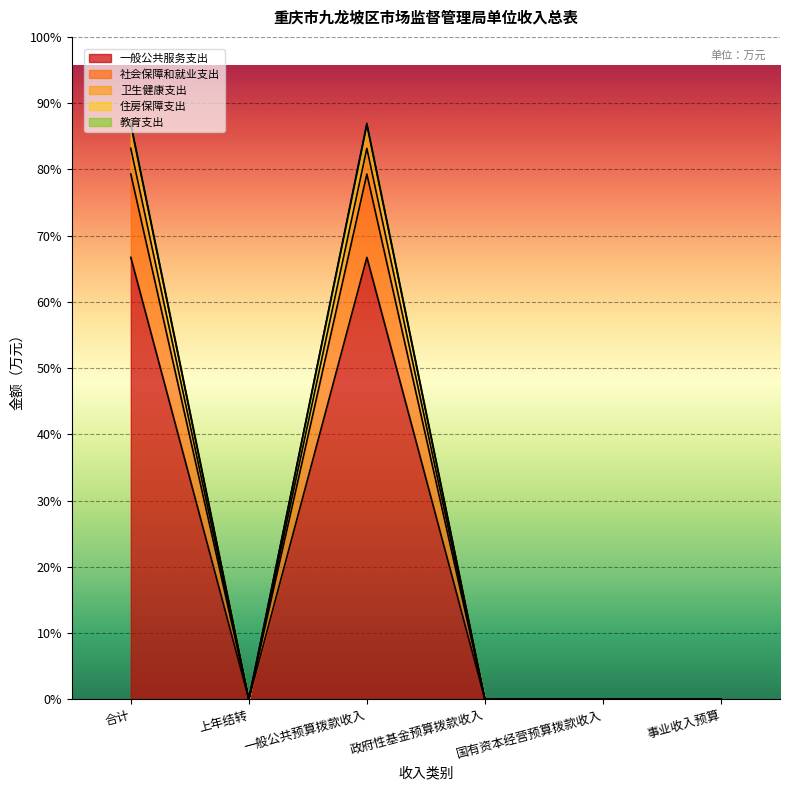

How many lines are shown in the chart?

5